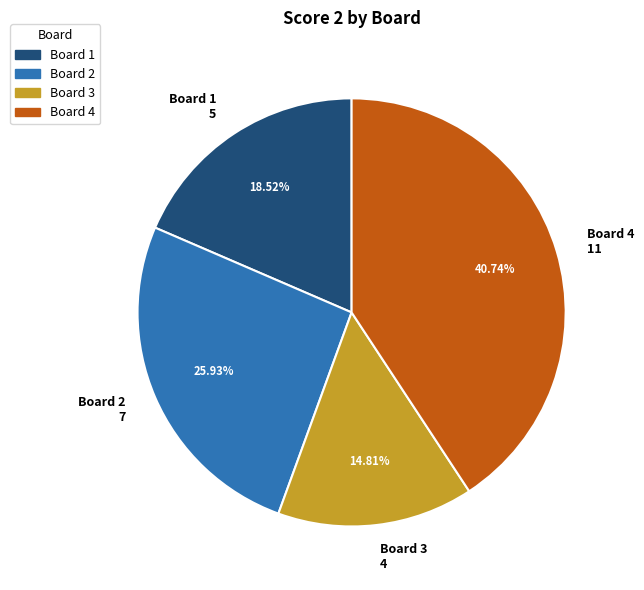

Rank the categories by value from highest to lowest.

Board 4 11, Board 2 7, Board 1 5, Board 3 4